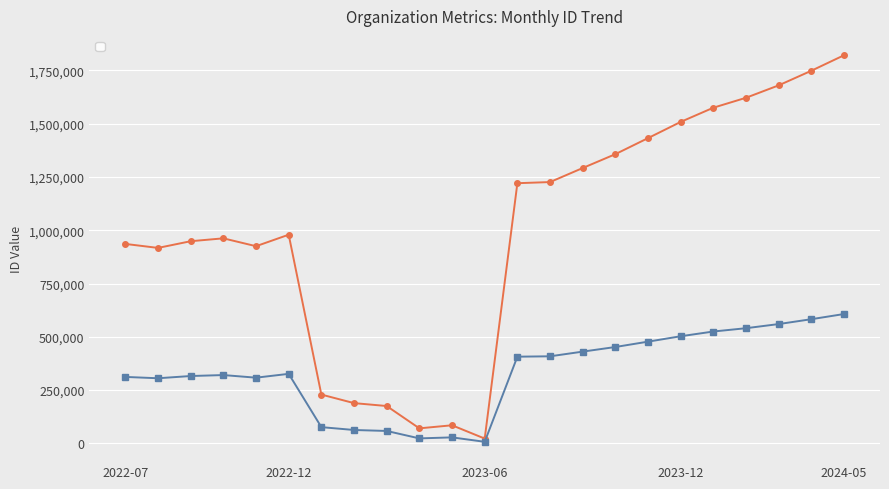

Read the value at 2023-09, to the nearest 50.

1292150